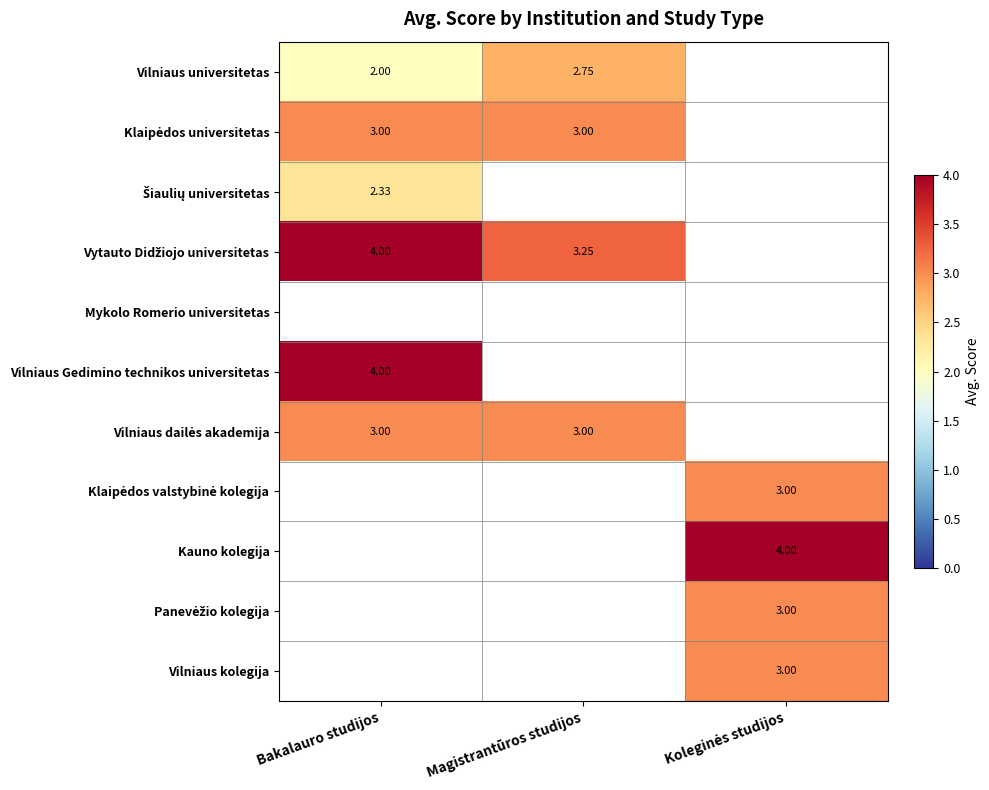

True or false: Vilniaus kolegija has a value of -1.6 at Magistrantūros studijos.

False